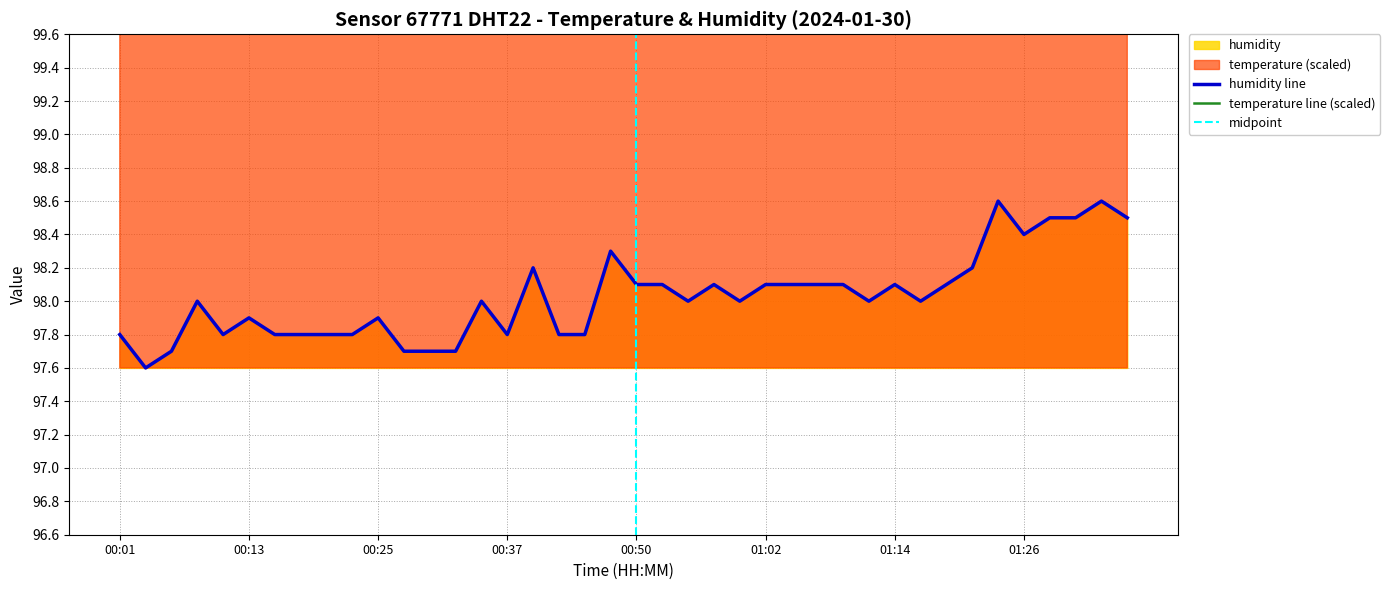

What is the average value of the humidity series?

98.0